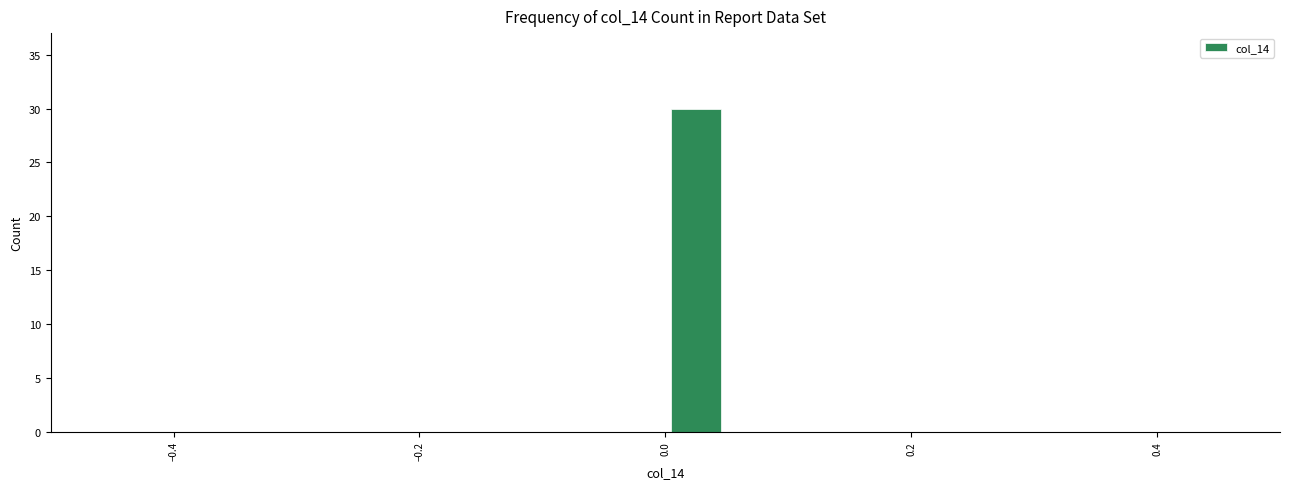

Read against the x-axis, roughly where is the centre of the tallest bar?

0.02